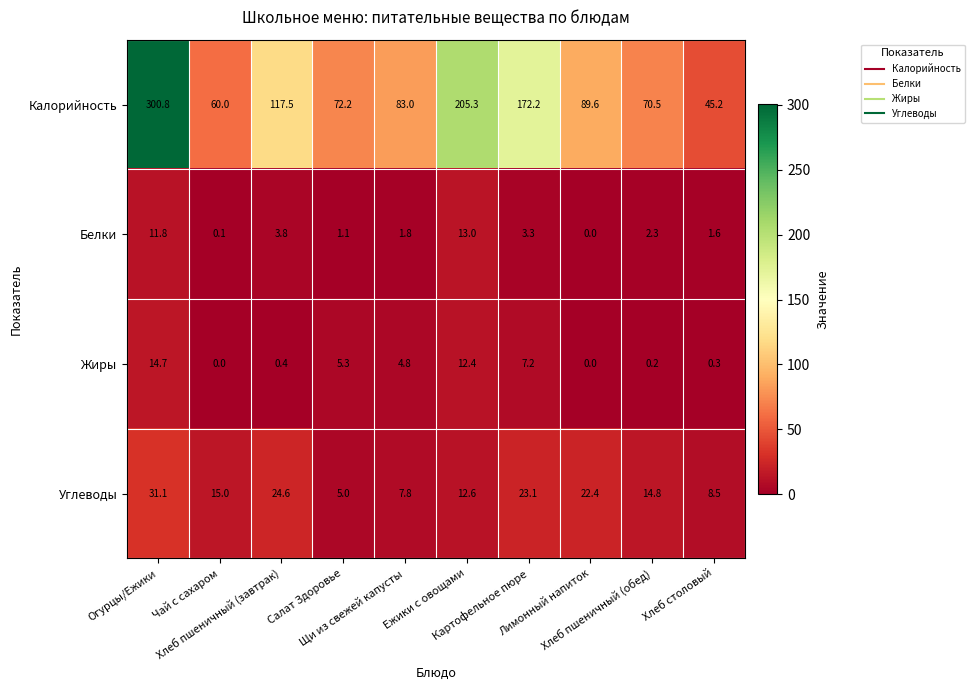

Which series has the widest spread of values?

Калорийность